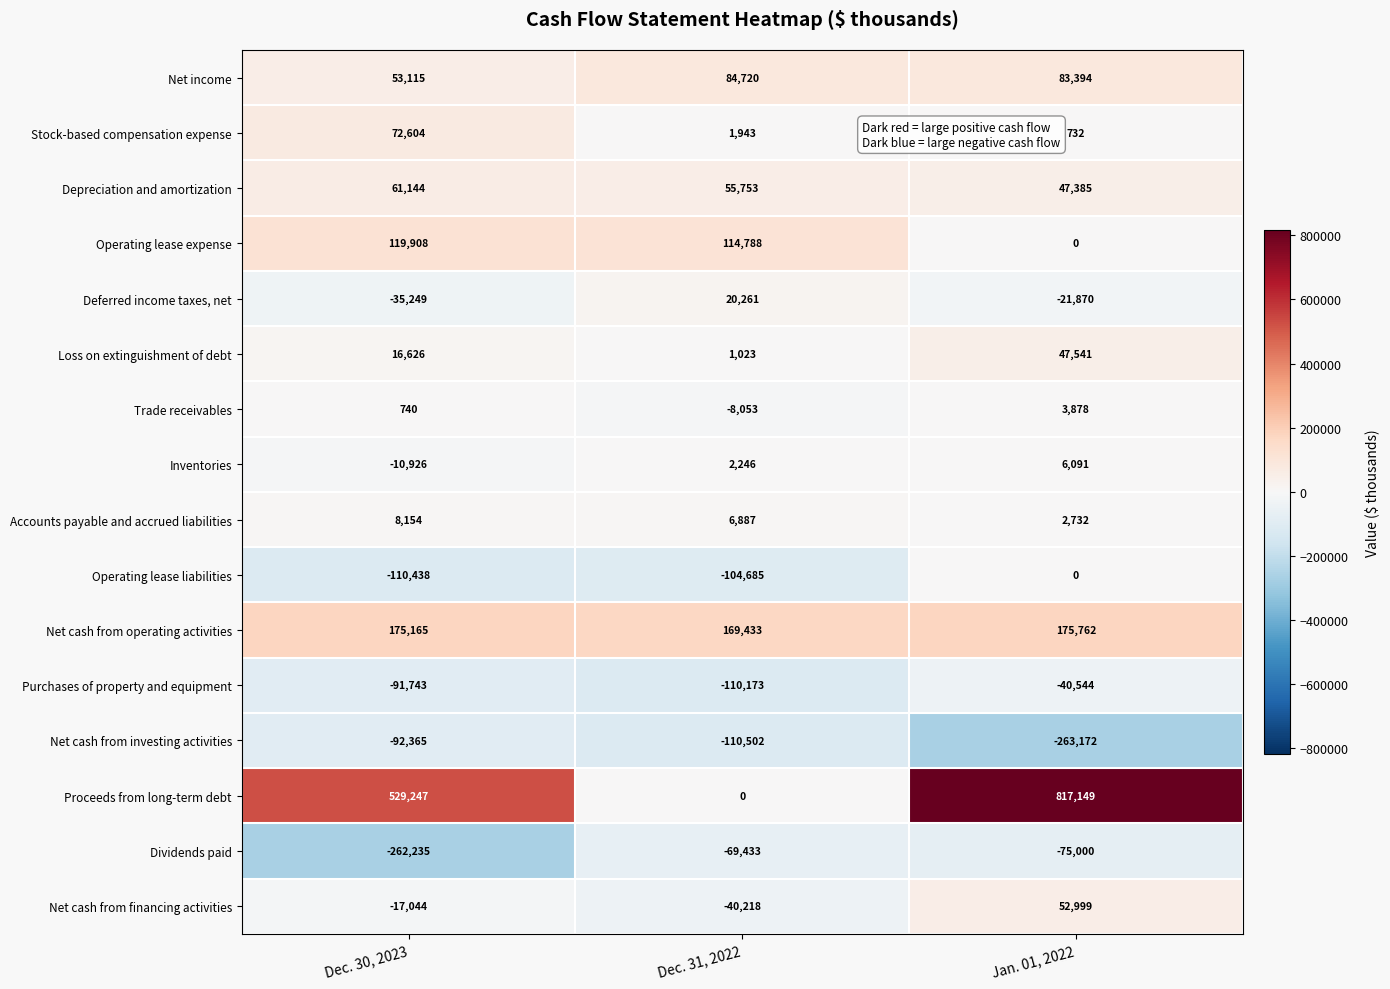

Which category has the highest value across all series?

Jan. 01, 2022